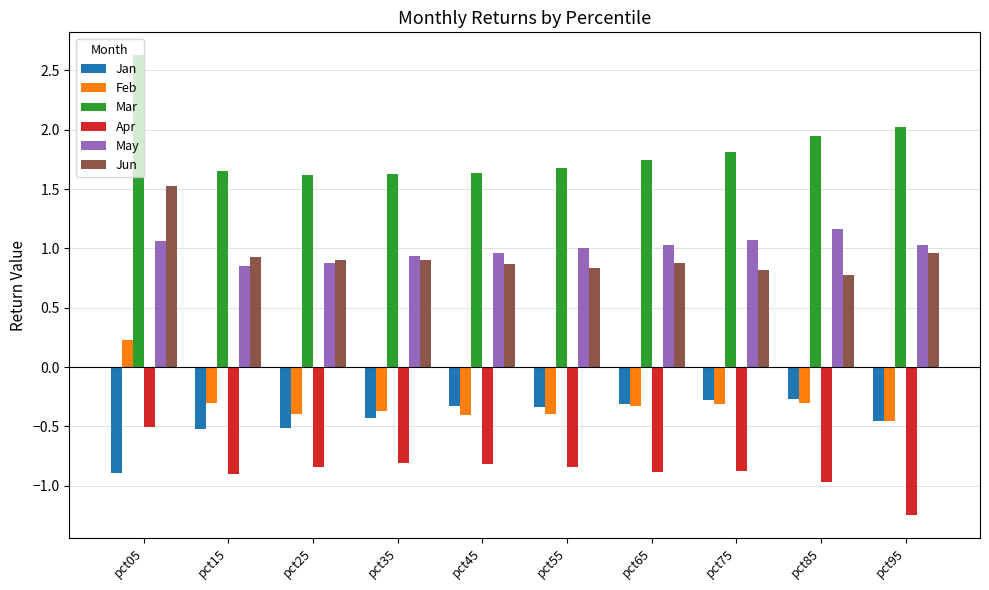

At which label does Jun reach its minimum?

pct85